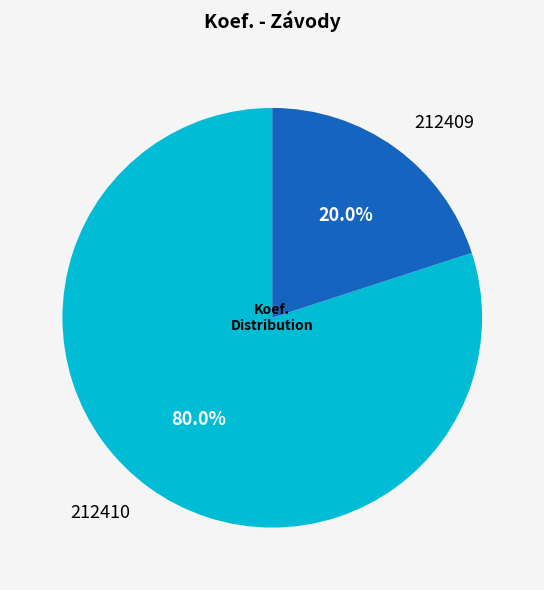

Which slice is the largest?

212410